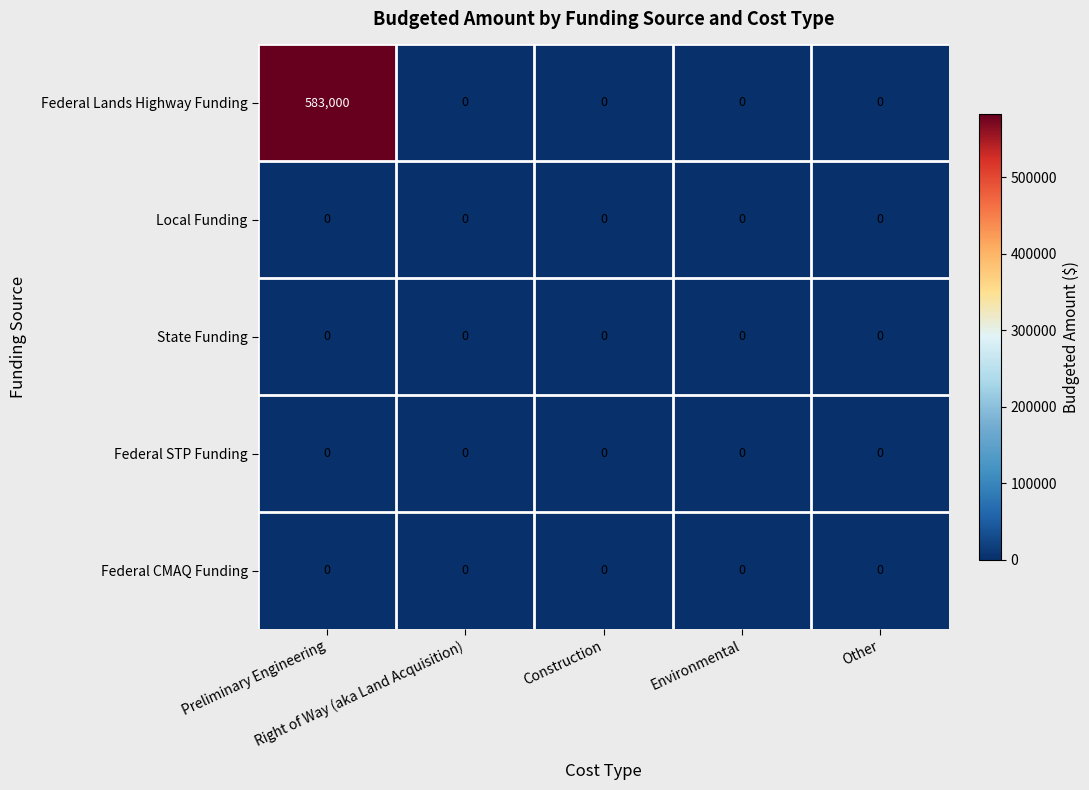

Which series has the widest spread of values?

Federal Lands Highway Funding